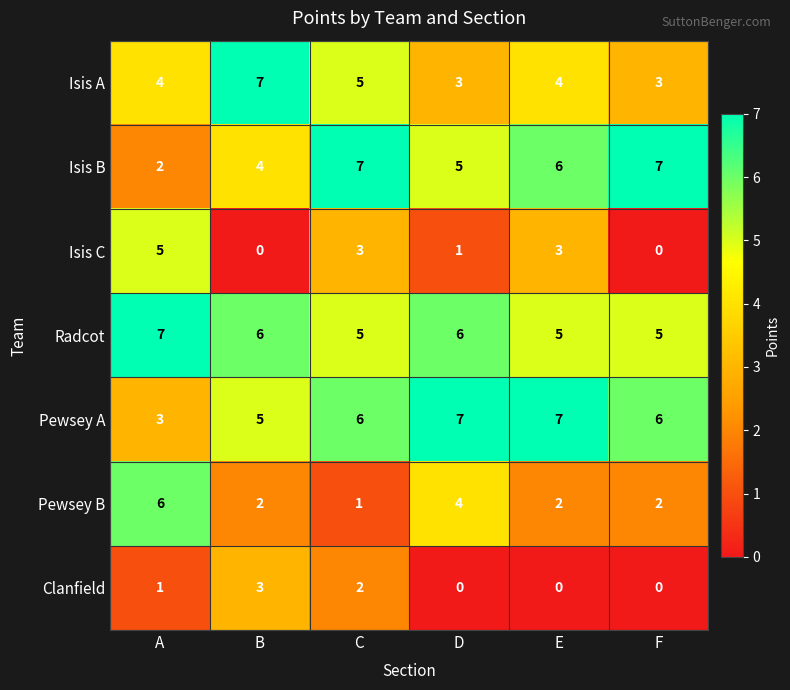

What is the difference between the highest and lowest values at B?

7